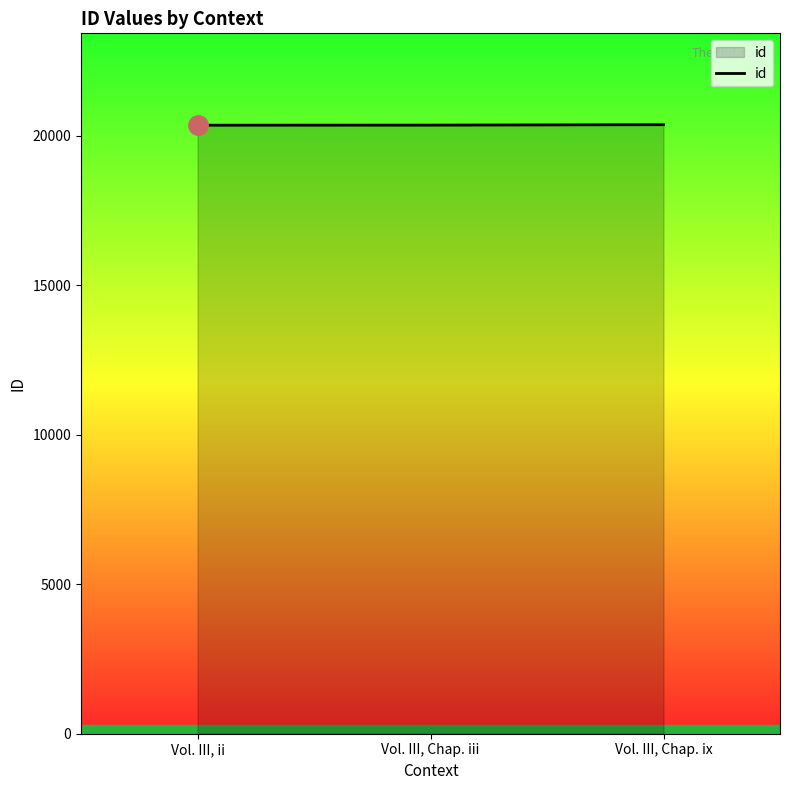

Rank the categories by value from highest to lowest.

Vol. III, Chap. ix, Vol. III, Chap. iii, Vol. III, ii